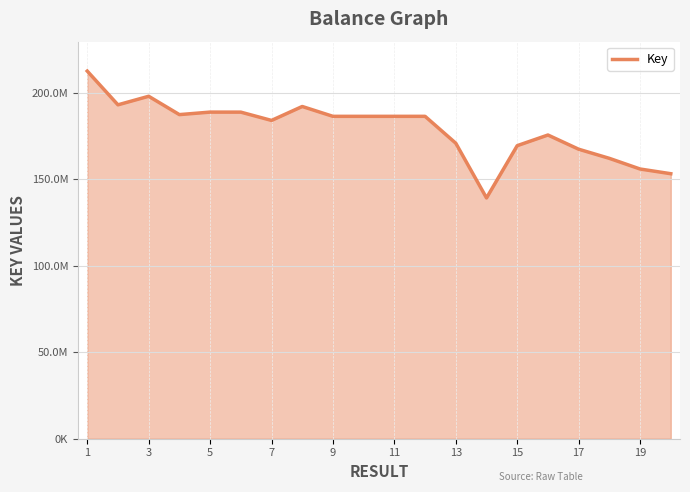

What is the average value?

179111131